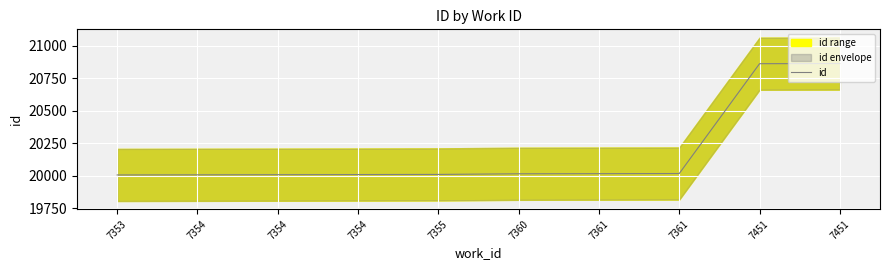

The value at 7361 is 20017. True or false?

True